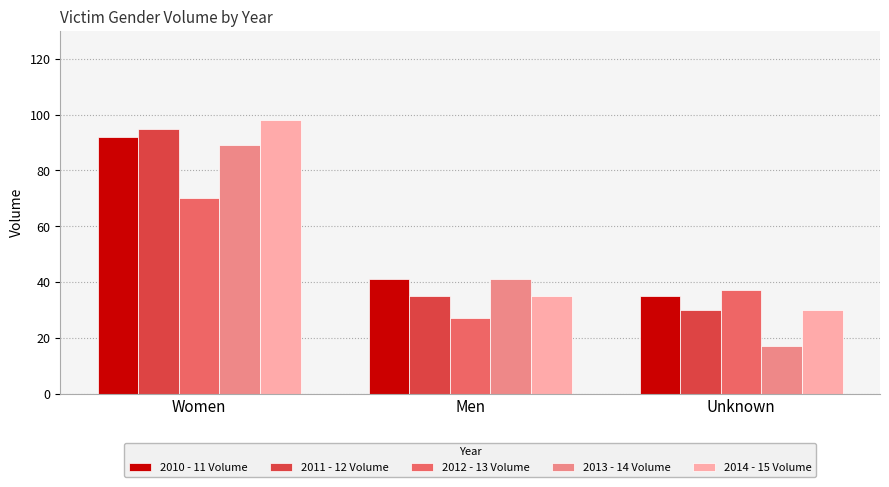

What position from the left is Women?

1